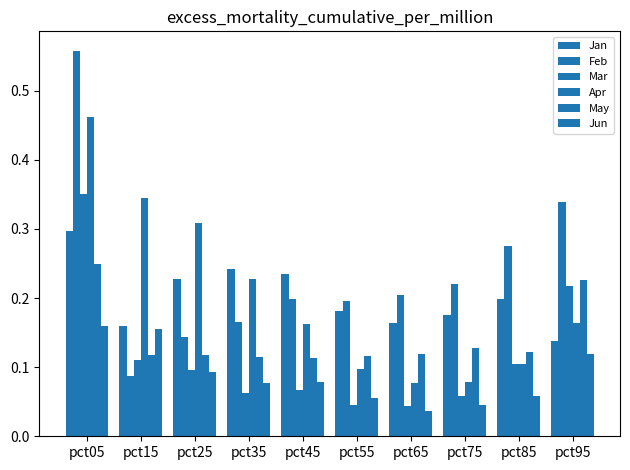

At which category is the sum across all series the highest?

pct05